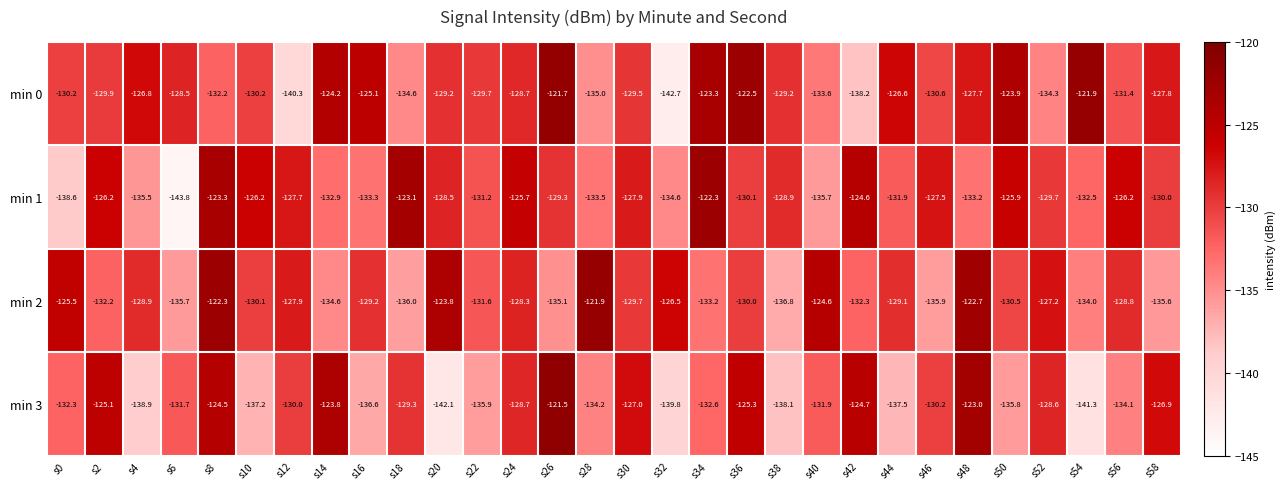

What is the difference between the highest and lowest values at s8?

9.9